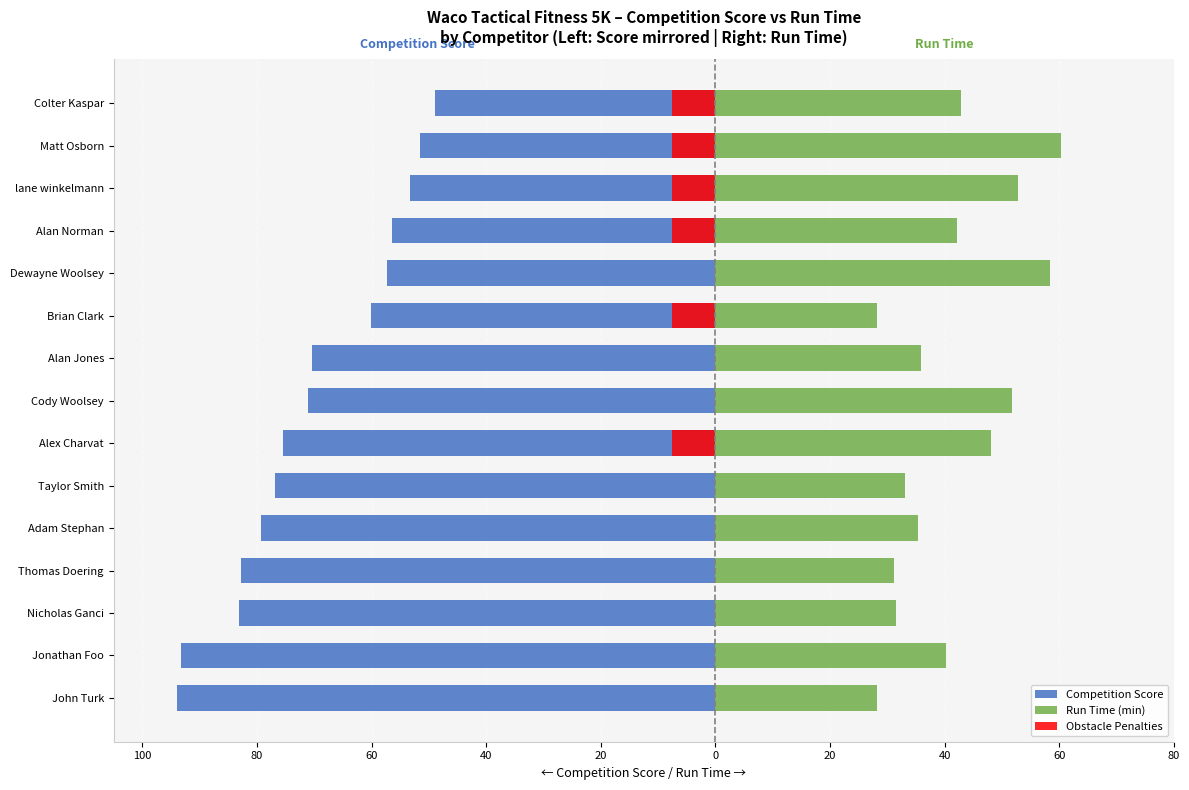

What is the difference between the maximum and minimum values in the Run Time (min) series?

32.1